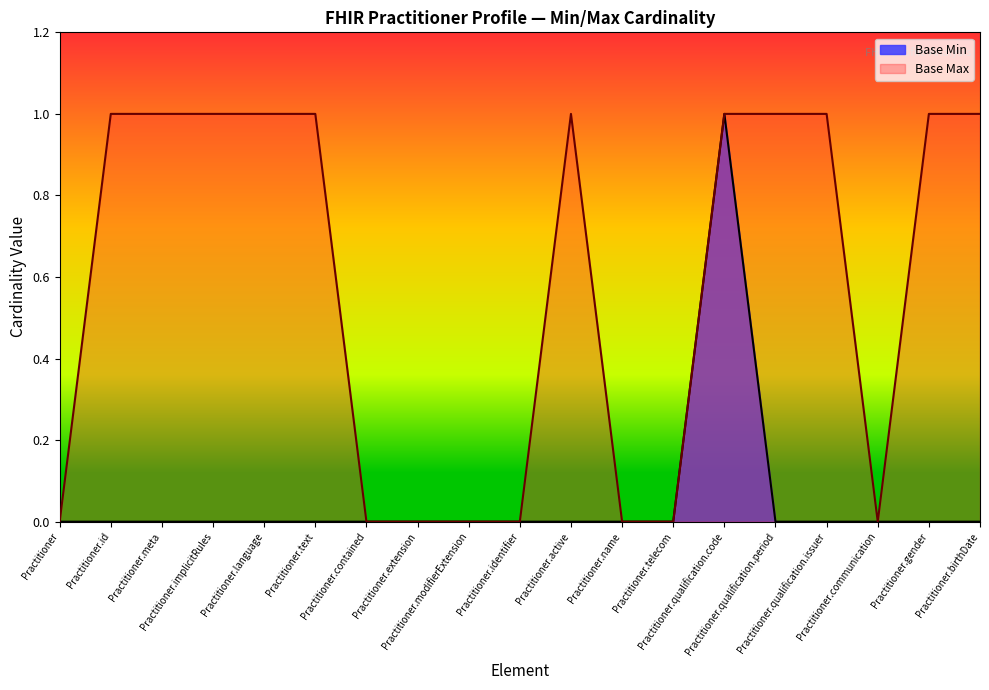

What position from the left is Practitioner.birthDate?

19